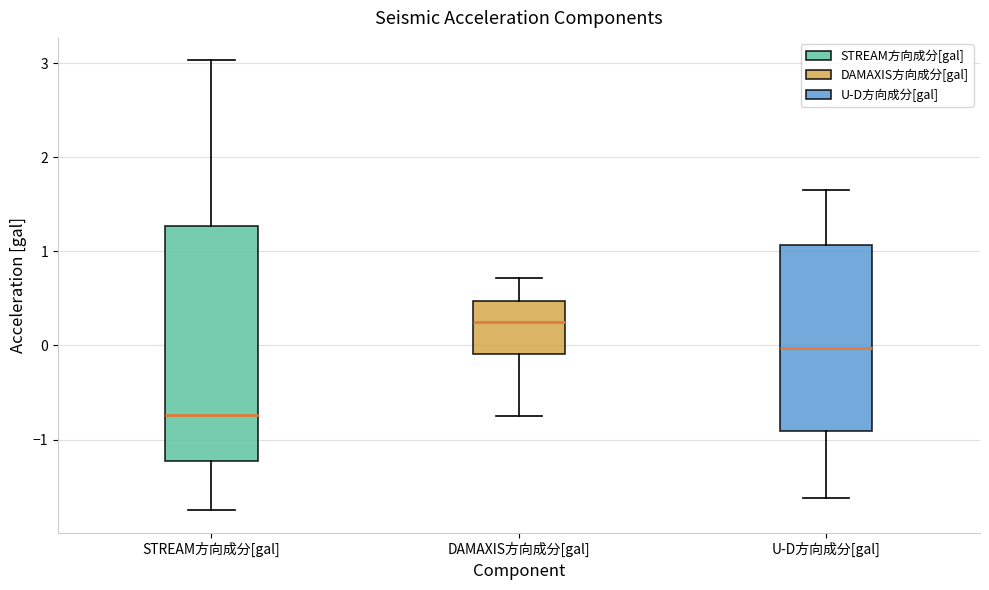

Comparing the boxes themselves (not the whiskers), which one is the tallest?

STREAM方向成分[gal]